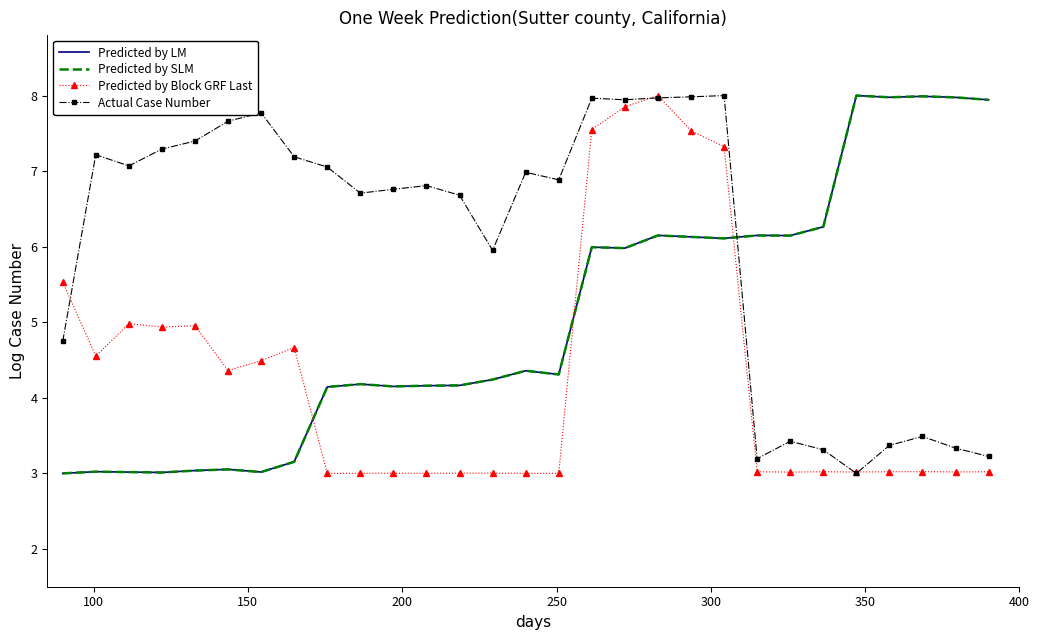

Which series has the largest total across all categories?

Actual Case Number